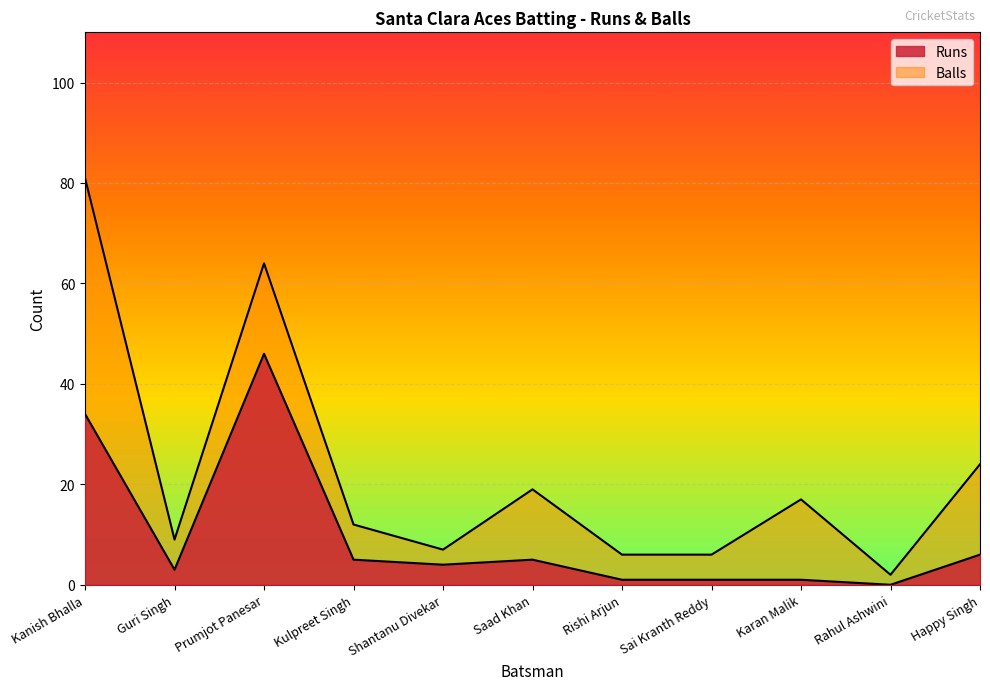

True or false: Balls and Runs intersect in this chart.

False